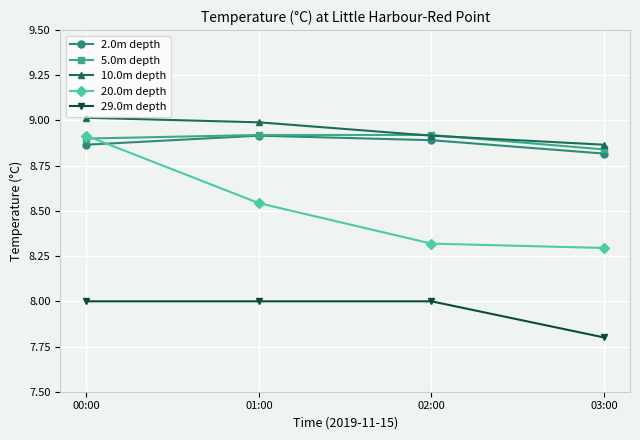

True or false: 20.0m depth and 29.0m depth intersect in this chart.

False